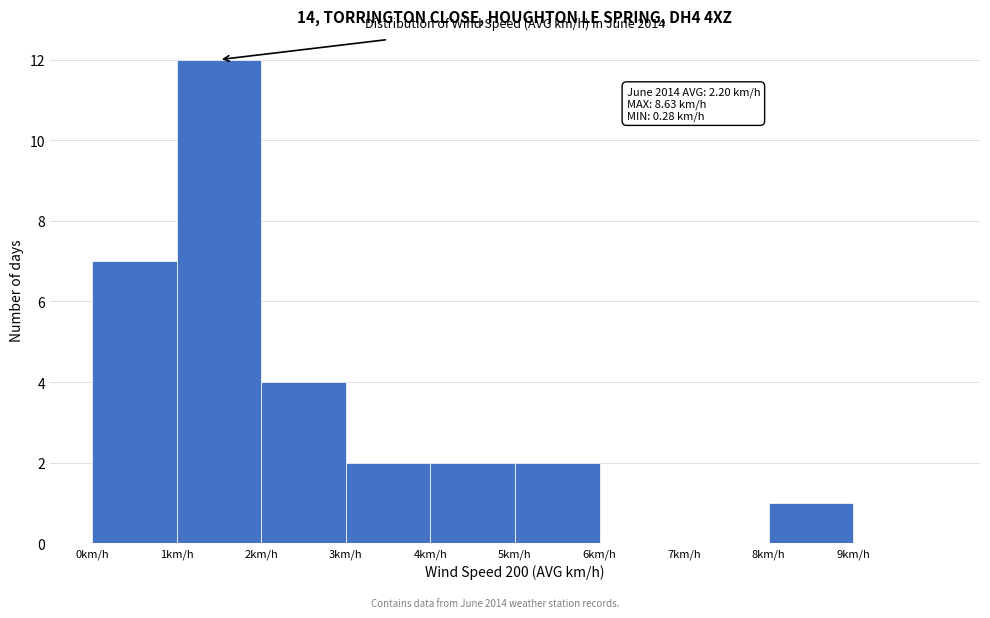

Over which range of the x-axis is the bar tallest?

1 to 2